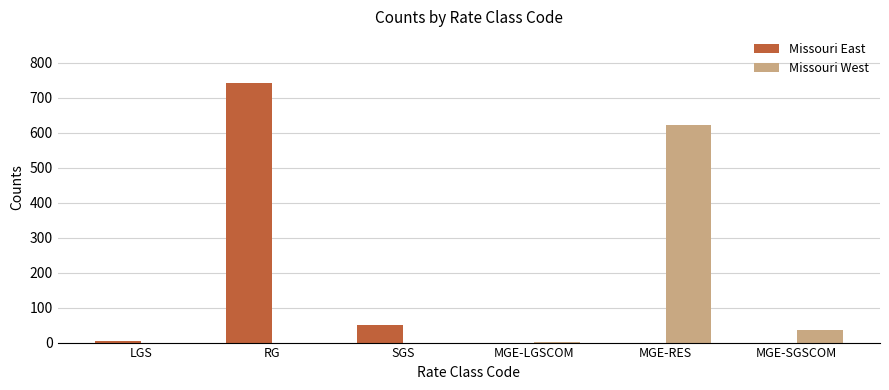

Count the number of categories in the chart.

6